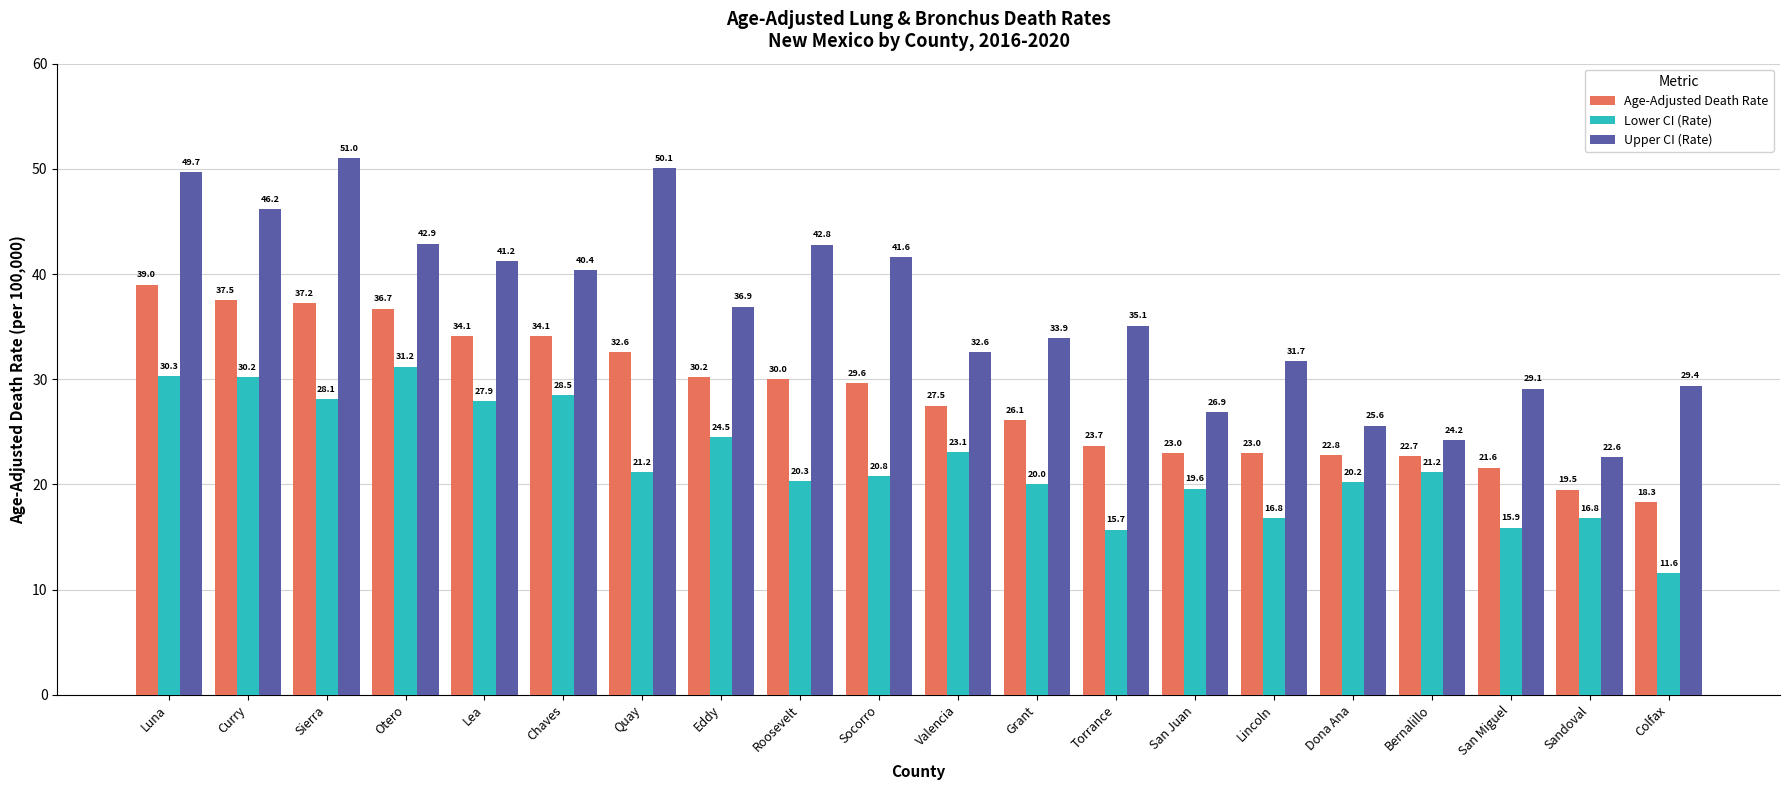

Rank the series by their average value, from highest to lowest.

Upper CI (Rate), Age-Adjusted Death Rate, Lower CI (Rate)